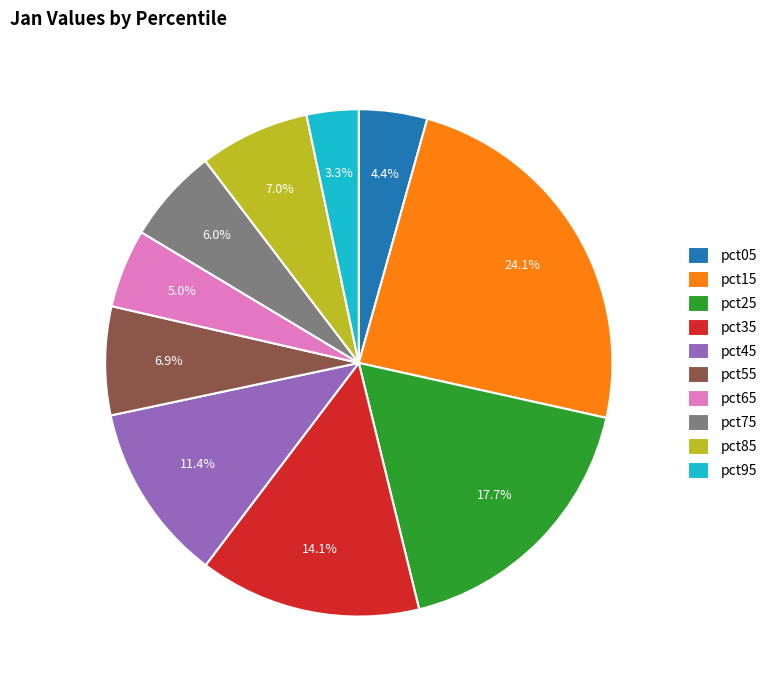

Which has a higher value, pct85 or pct75?

pct85